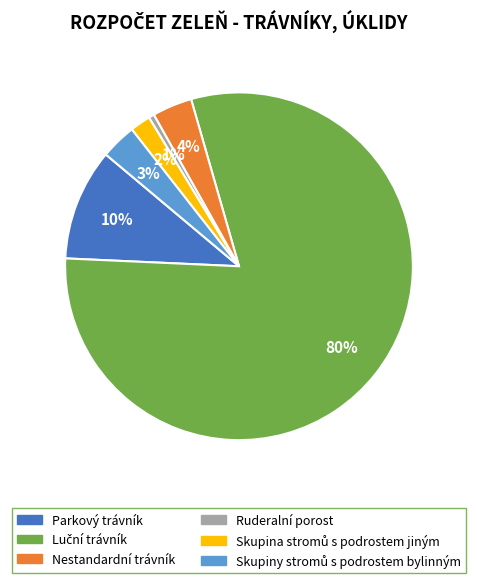

What is the smallest slice in the pie chart?

Ruderalní porost